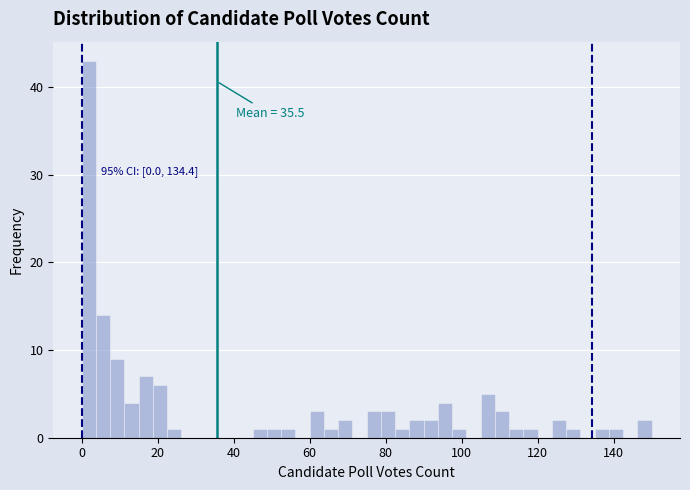

Around what value on the x-axis is the tallest bar? Give the approximate position of its centre, as read against the axis.

2